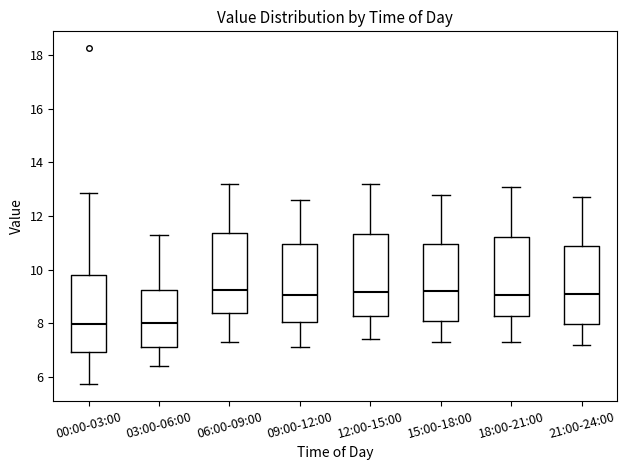

Where is the lower edge of the box for 18:00-21:00 on the y-axis? The values are not printed on the chart, so give them approximately, as read against the axis.

8.2